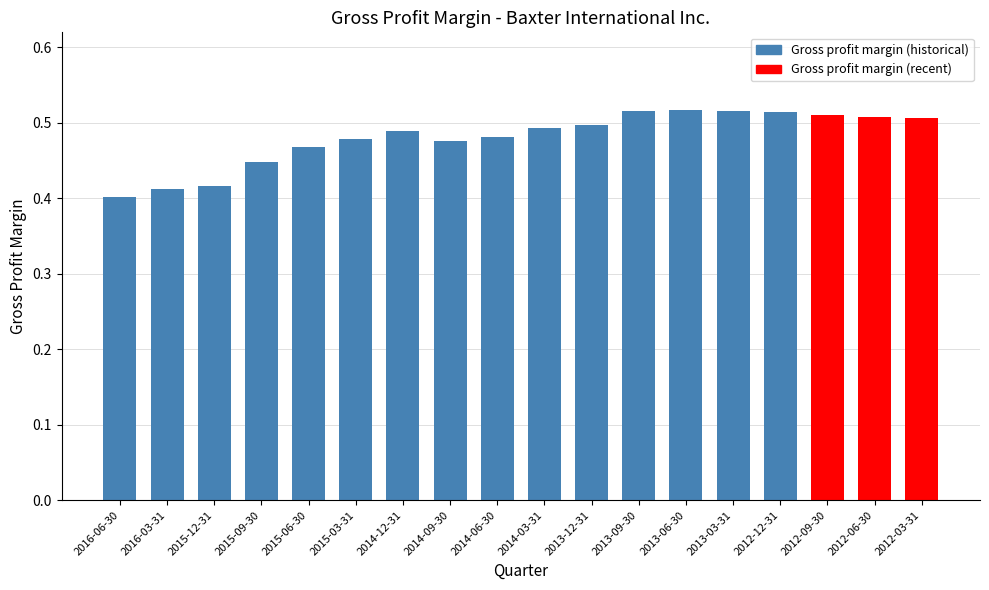

What is the sum of the values at 2012-03-31 and 2015-12-31?

0.9